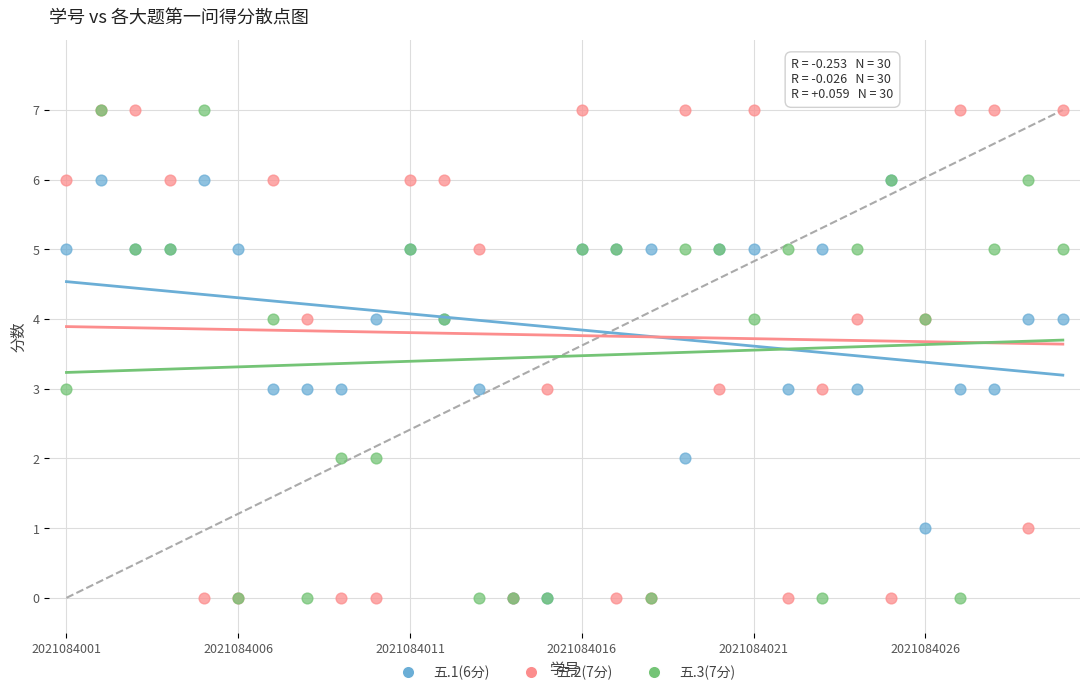

What are all the series names shown in the legend?

五.1(6分), 五.2(7分), 五.3(7分)